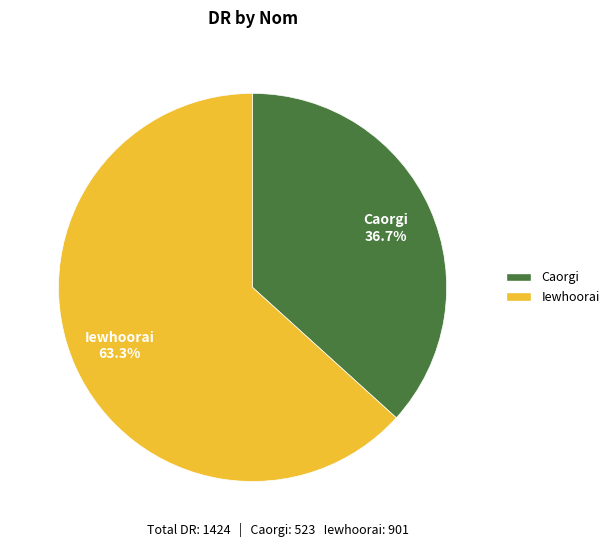

Count the number of slices in the pie.

2